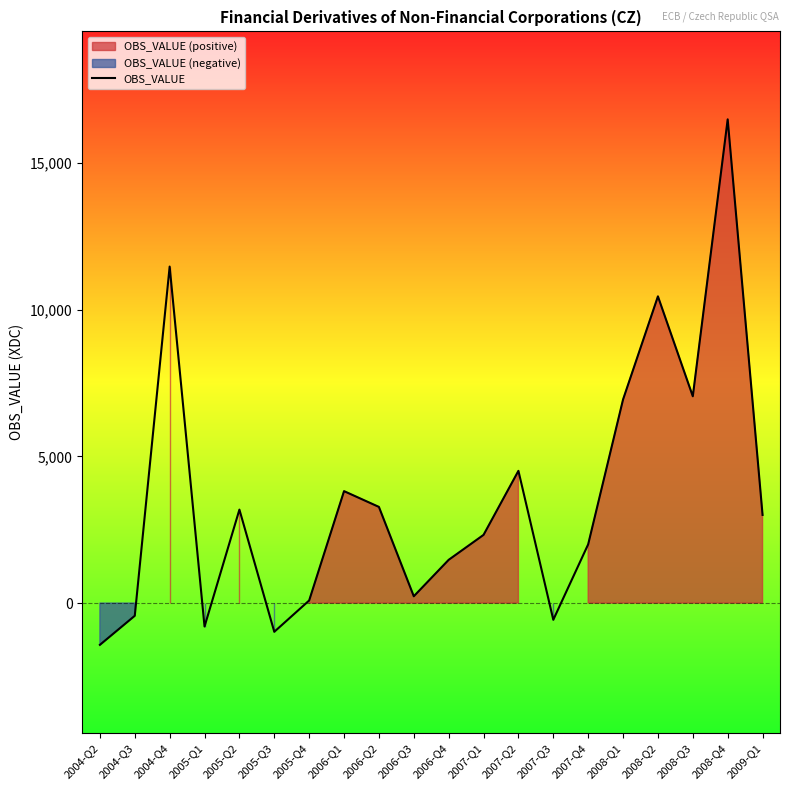

The chart shows a value of 7053 at 2008-Q3. True or false?

True